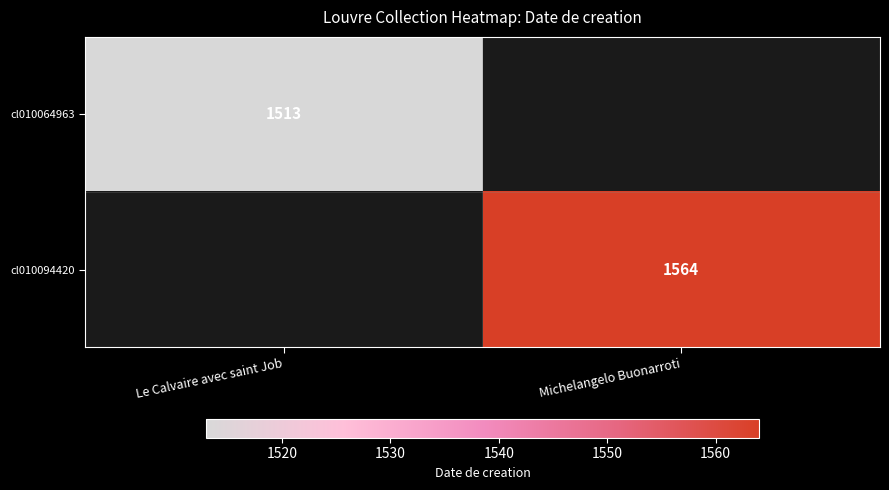

The cl010064963 series shows 2691 at Le Calvaire avec saint Job. True or false?

False